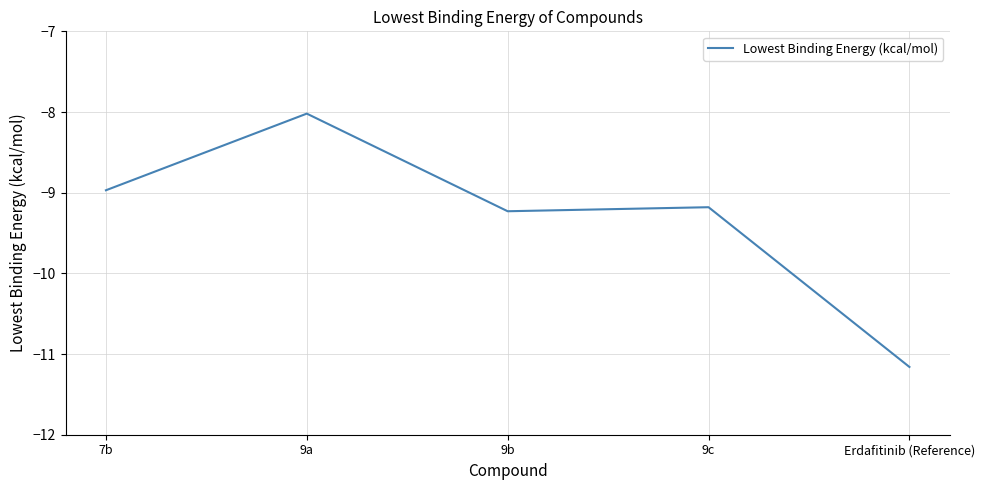

Rank the categories by value from lowest to highest.

Erdafitinib (Reference), 9b, 9c, 7b, 9a